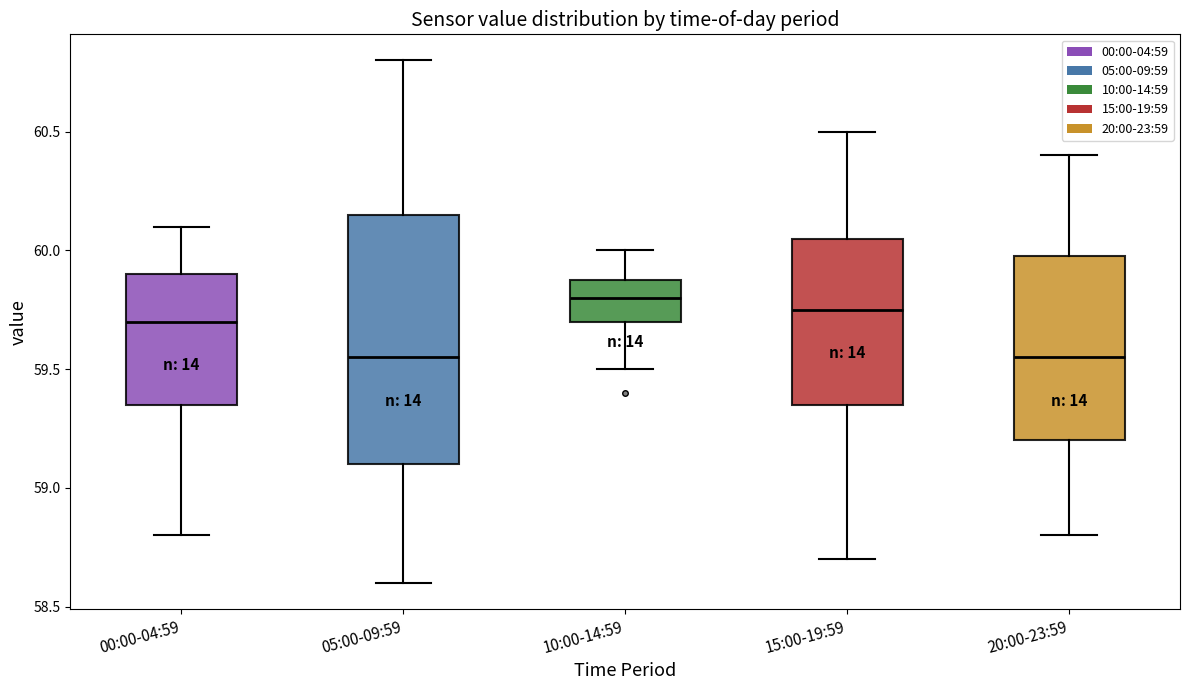

Where does the lower whisker of the box for 05:00-09:59 end on the y-axis? The values are not printed on the chart, so give them approximately, as read against the axis.

58.60